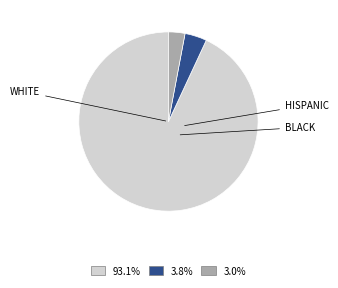

Does any single category account for the majority?

Yes